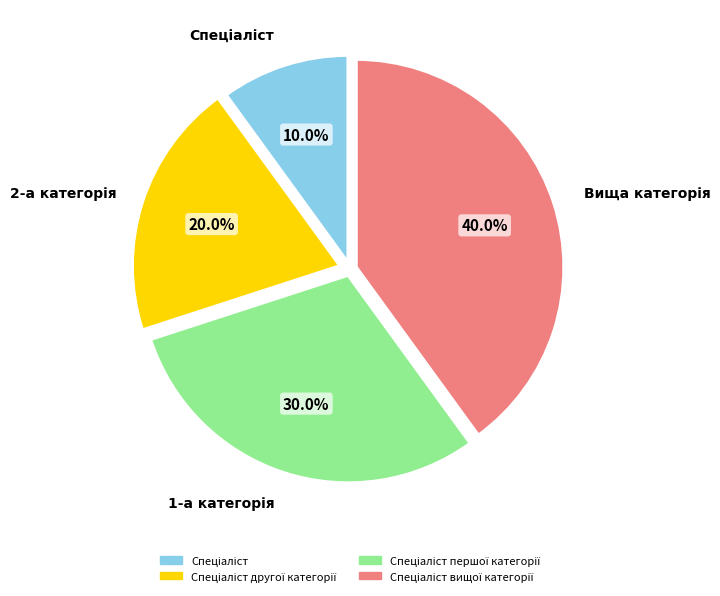

Does any single category account for the majority?

No